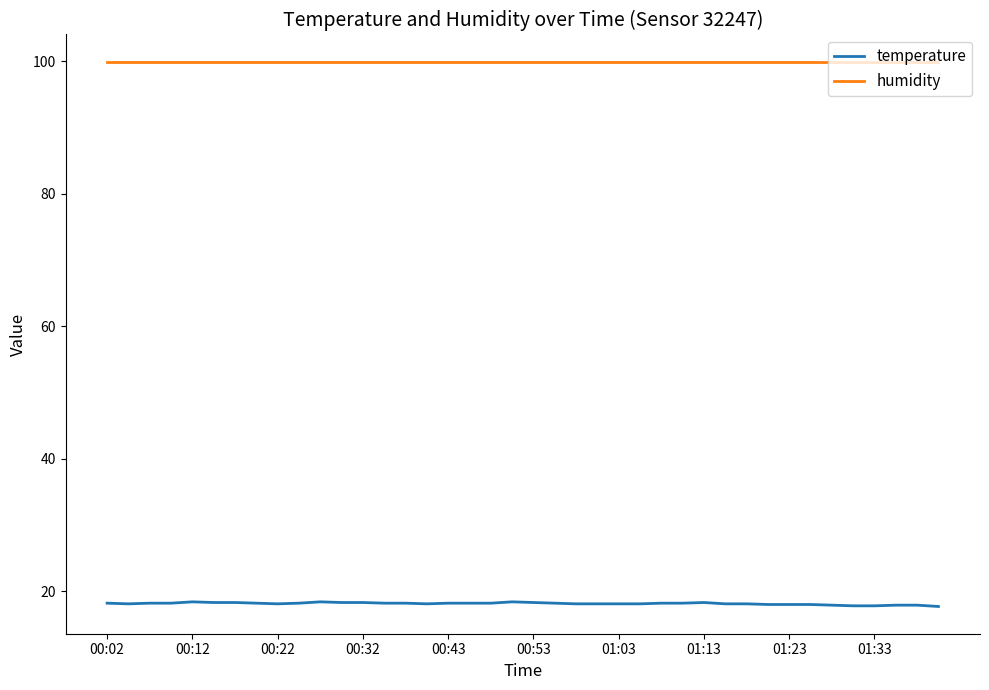

Is this an area chart (filled region under the line)?

No